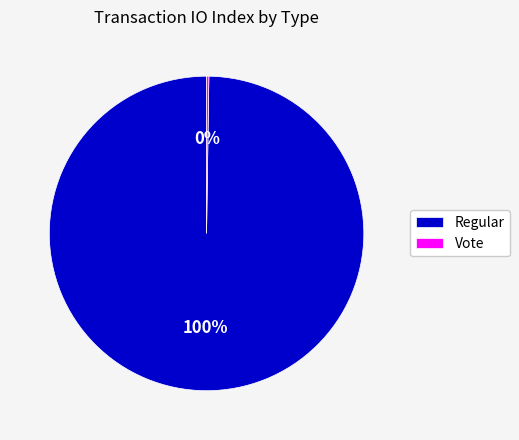

To the nearest percent, what is the average slice percentage?

50%